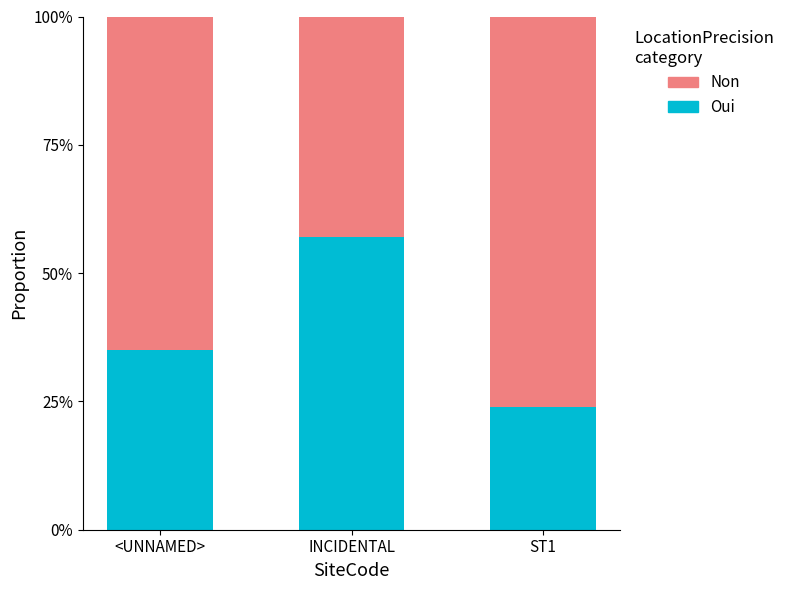

Rank the series by their maximum value, from highest to lowest.

Non, Oui